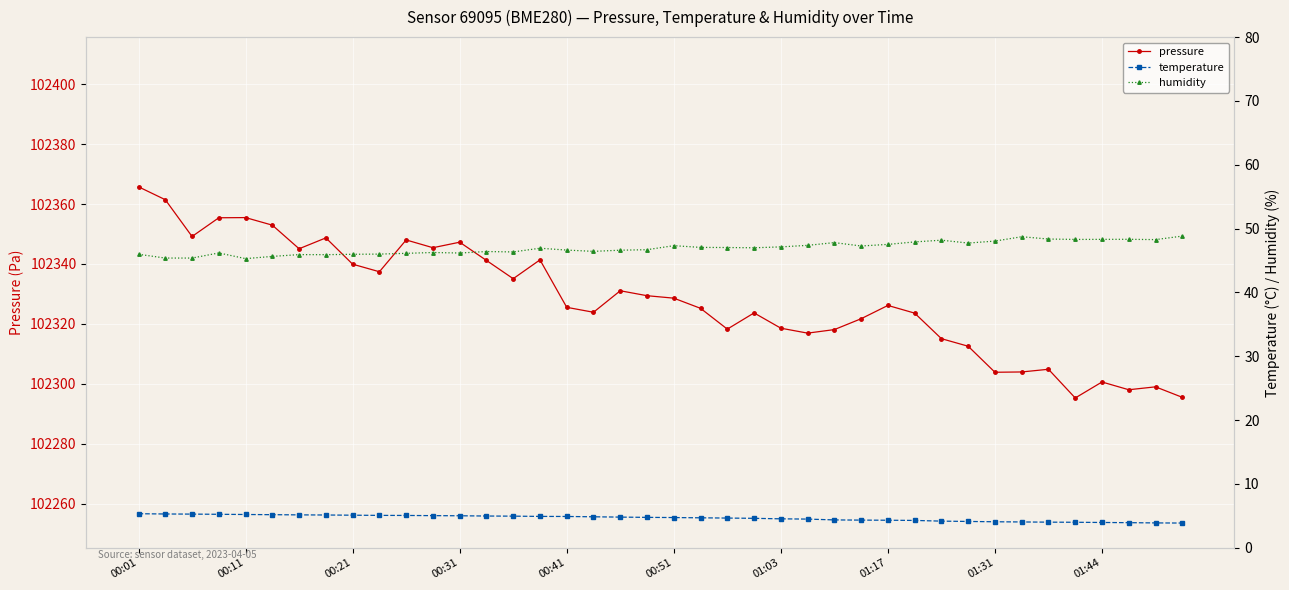

True or false: temperature and pressure cross at least once.

False